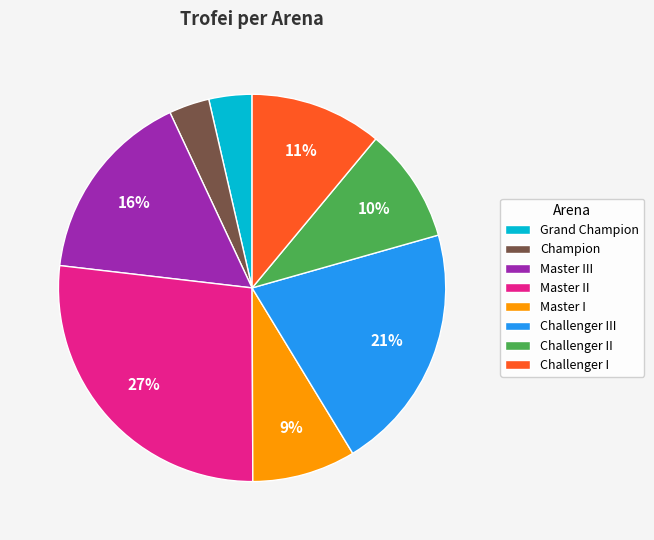

To the nearest percent, what portion does Master I represent?

9%